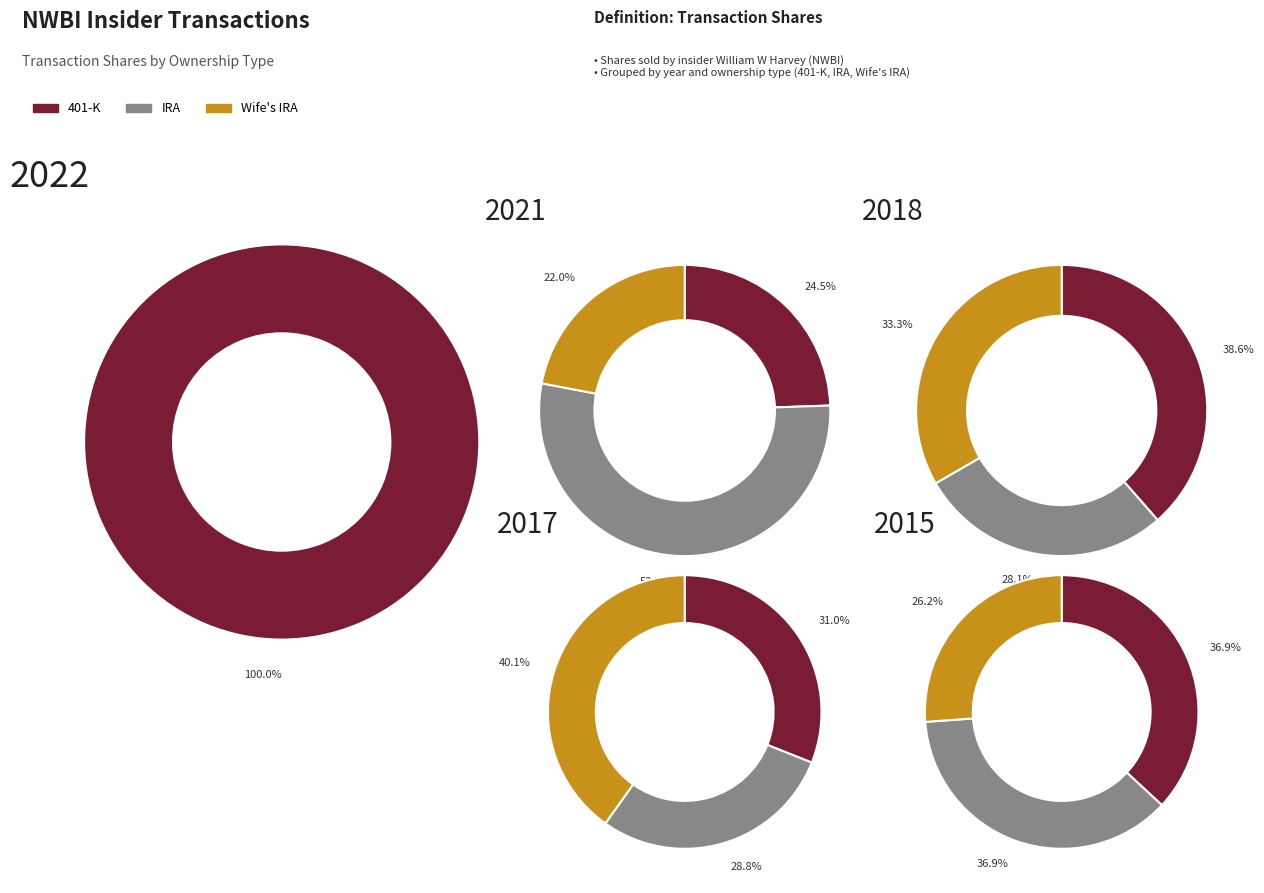

The 2017-03-01 slice represents 1% of the pie. True or false?

False